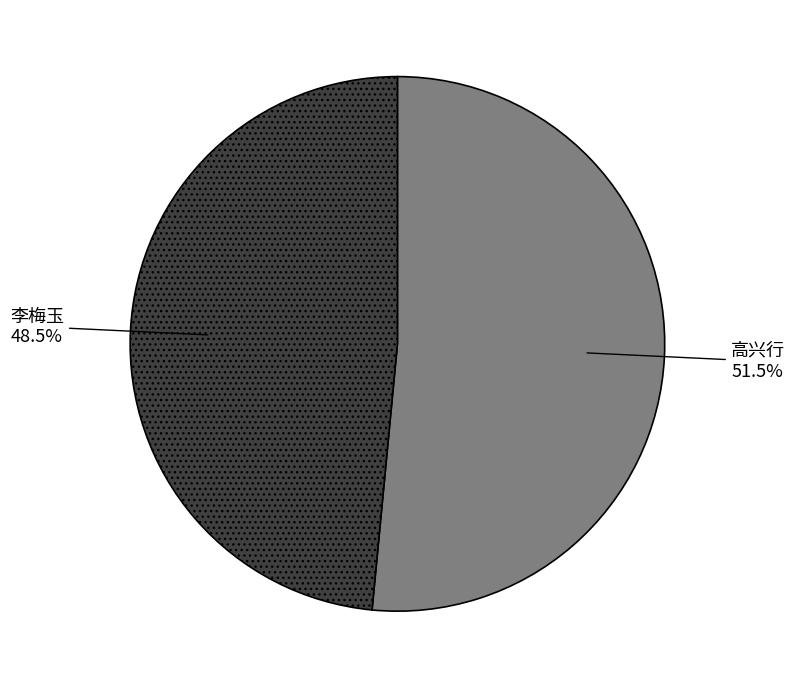

Which slice is the largest?

高兴行